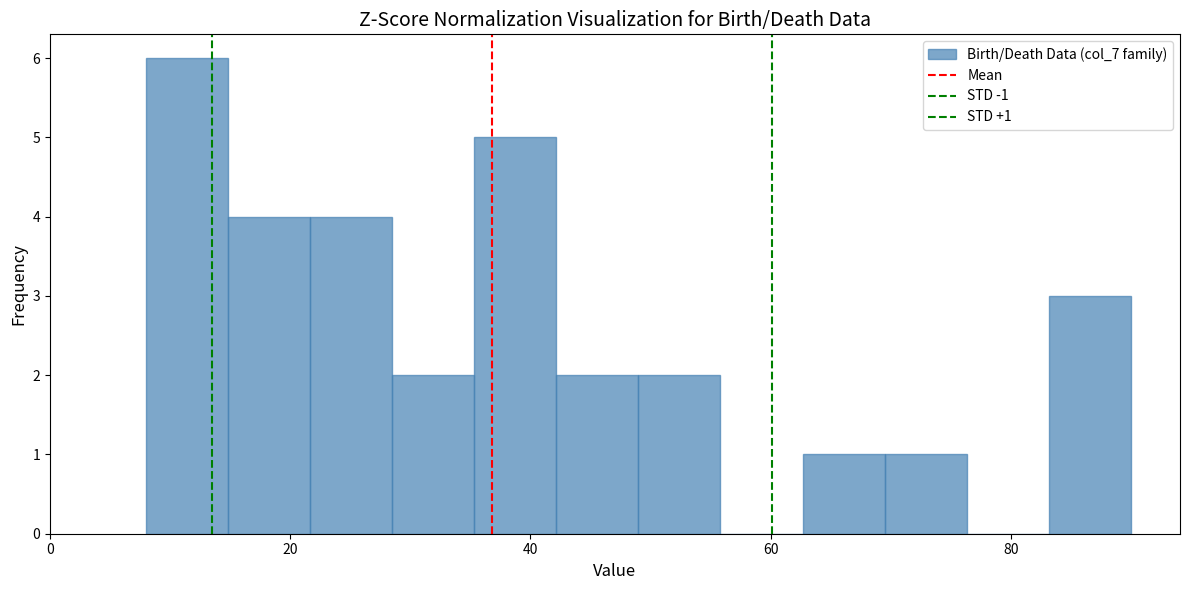

Around what value on the x-axis is the tallest bar? Give the approximate position of its centre, as read against the axis.

12